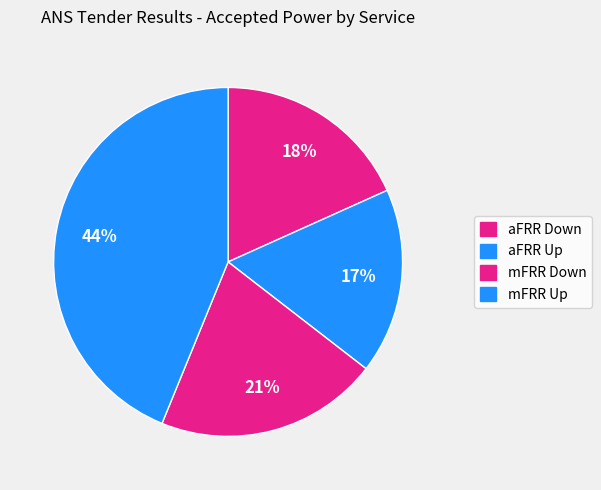

What is the total percentage of aFRR Up and aFRR Down?

35.5%